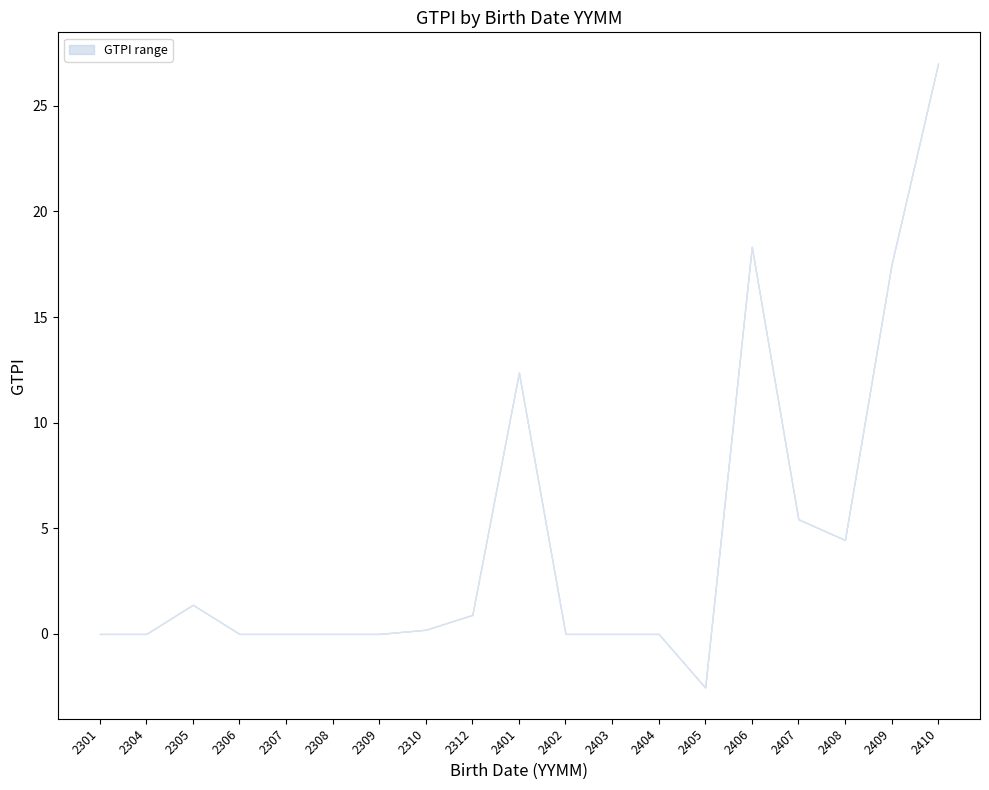

How many data points does each series have?

19